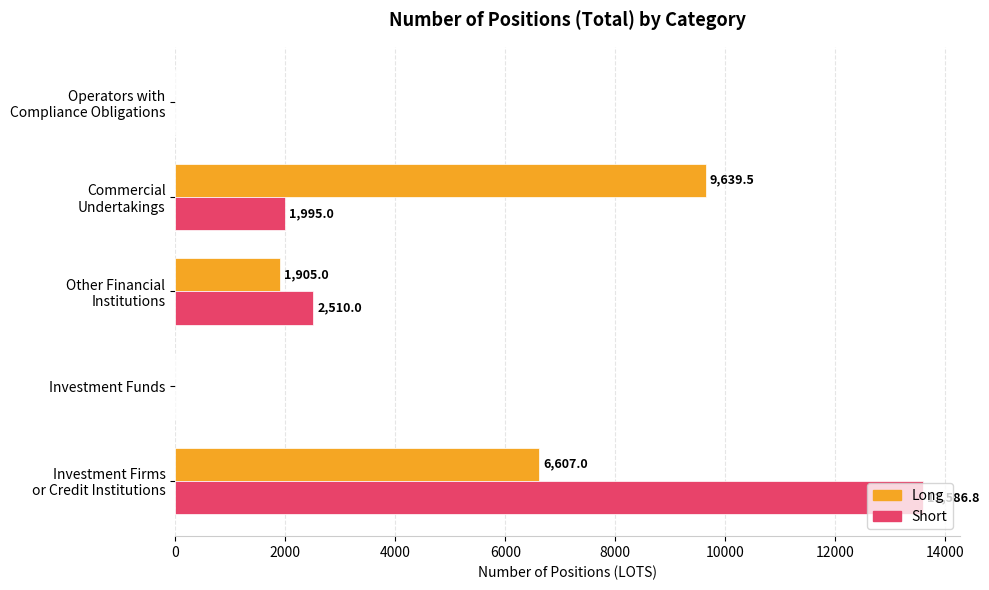

How many categories are shown in the chart?

5